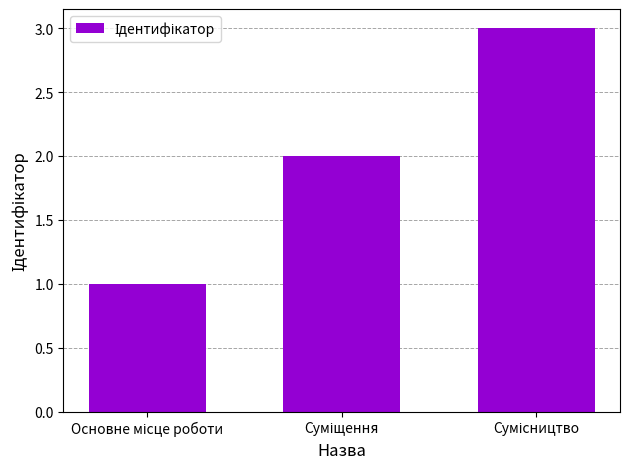

What is the sum of all values?

6